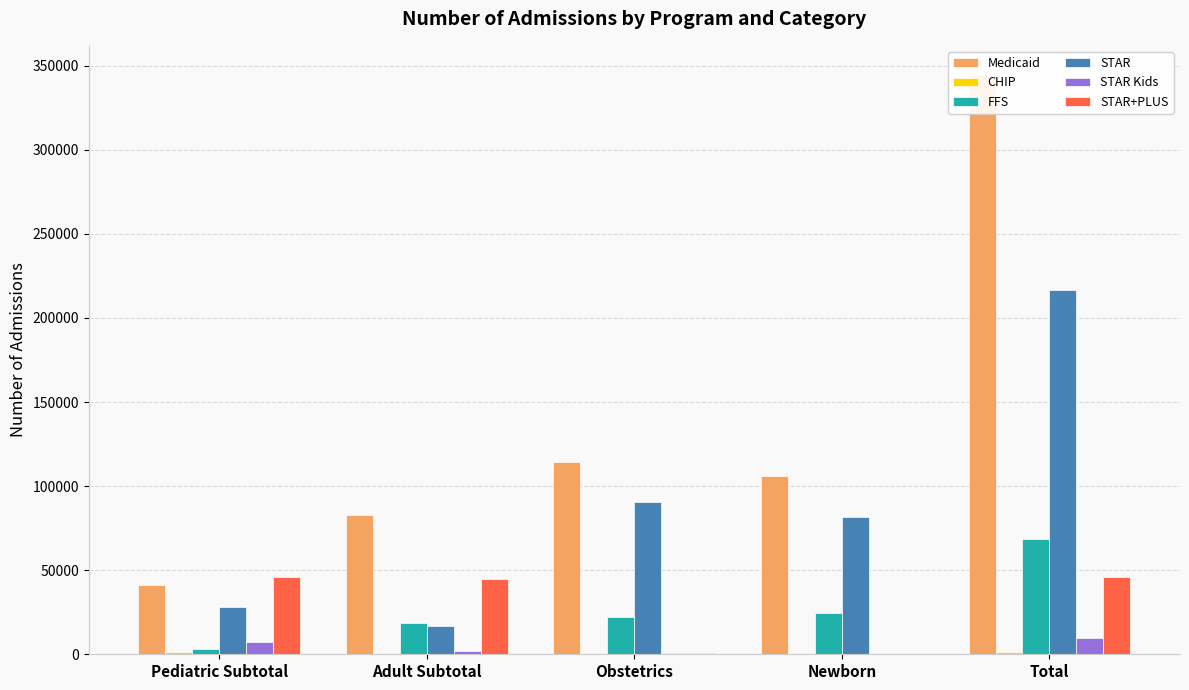

What is the label of the 5th bar from the left?

Total